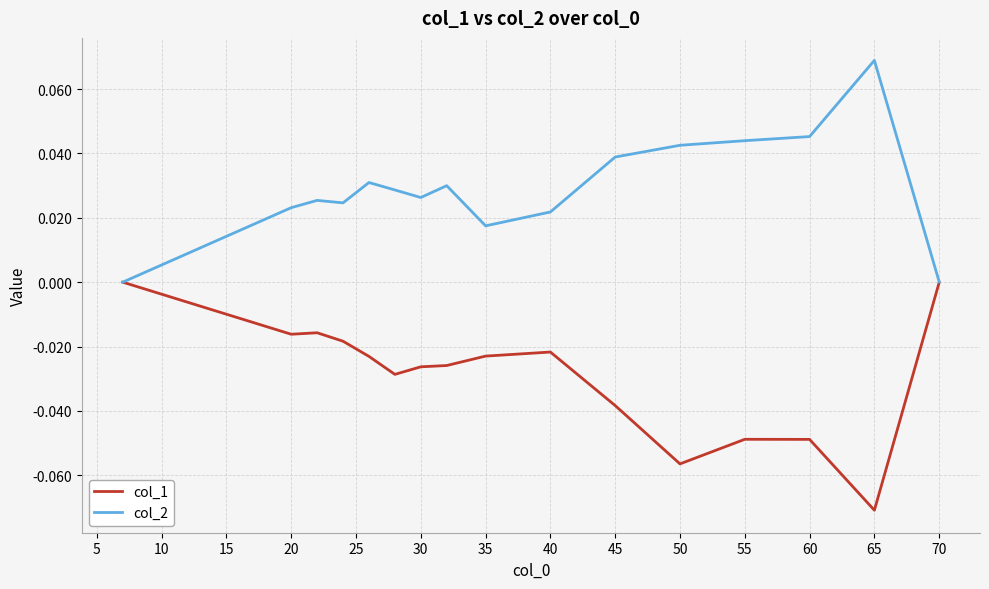

List the series in order of their peak value, highest first.

col_2, col_1